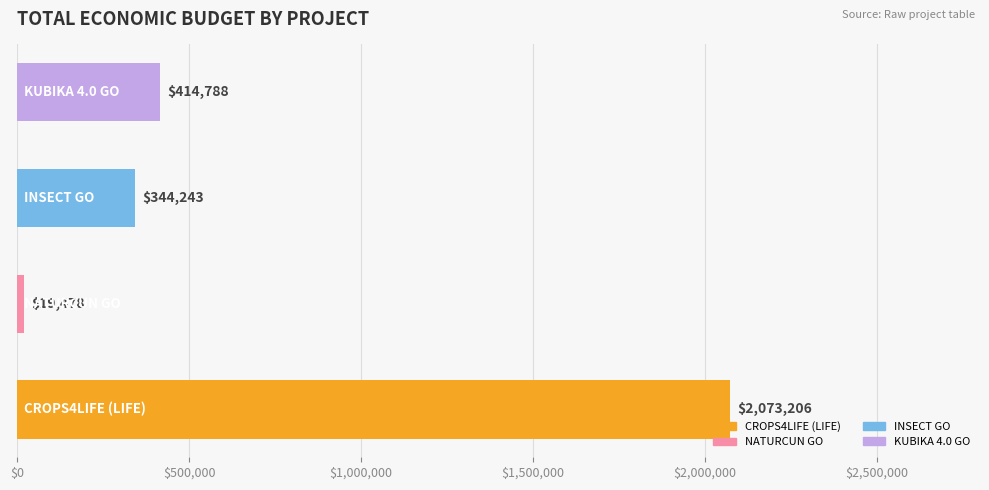

What is the minimum value shown in the chart?

19478